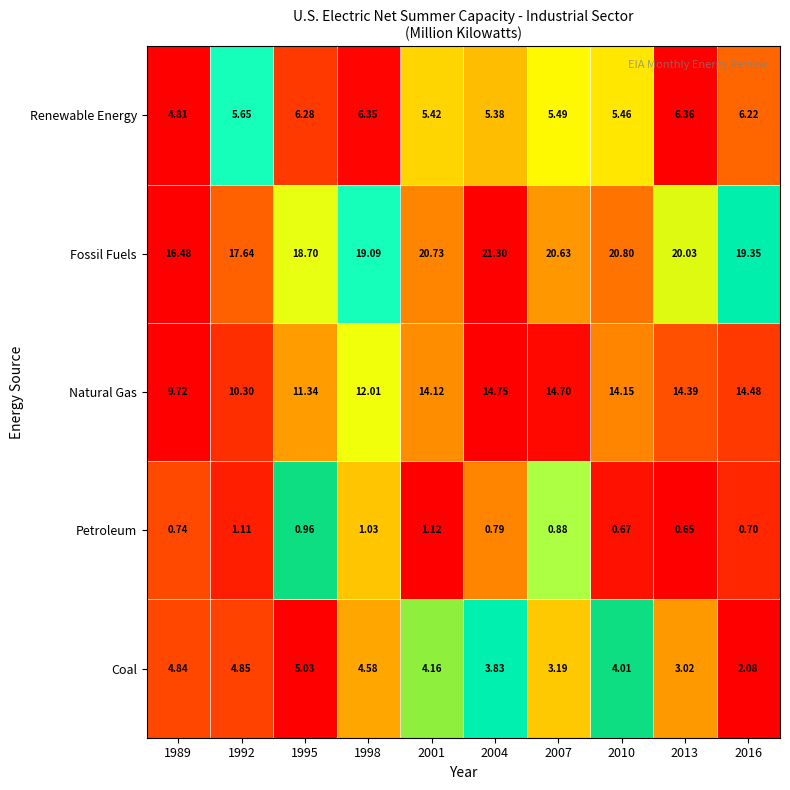

Rank the series by their maximum value, from lowest to highest.

Petroleum, Coal, Renewable Energy, Natural Gas, Fossil Fuels